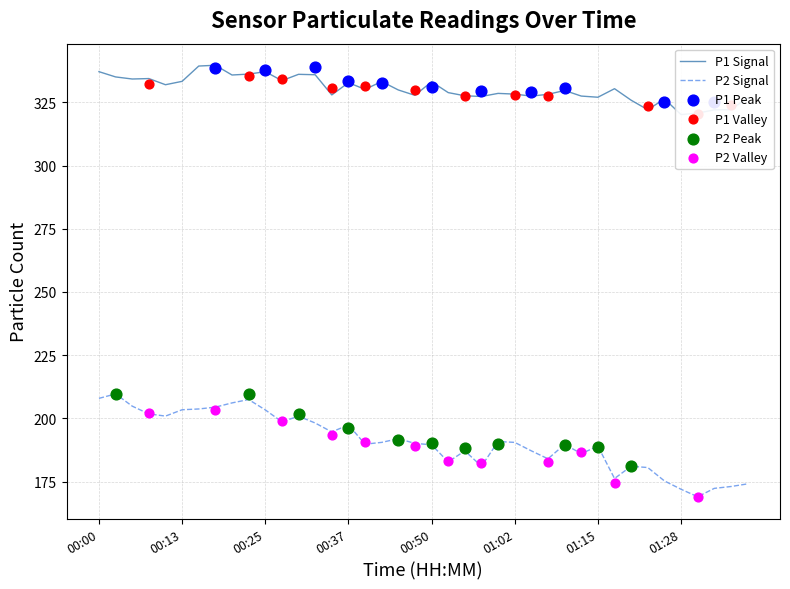

What is the change in value from 00:15 to 00:25?

-0.4